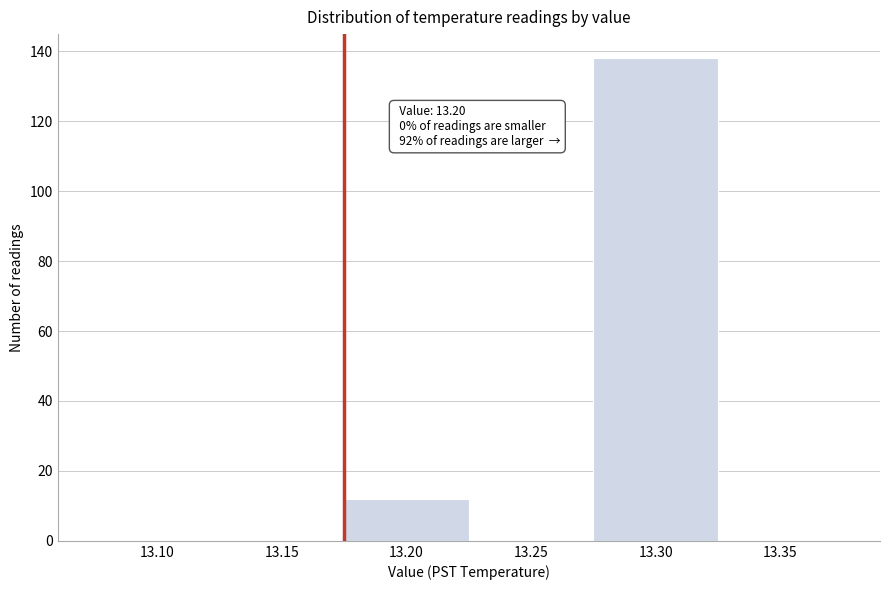

Reading left to right, list all the values displayed in this chart.

13.10=0	13.15=0	13.20=12	13.25=0	13.30=138	13.35=0